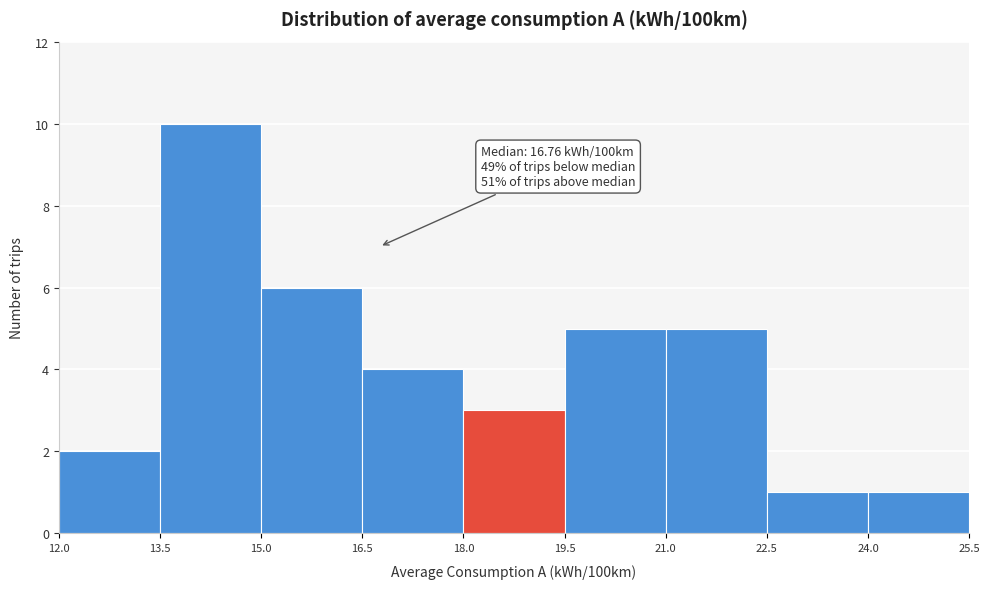

Over which range of the x-axis is the bar tallest?

13.5 to 15.0